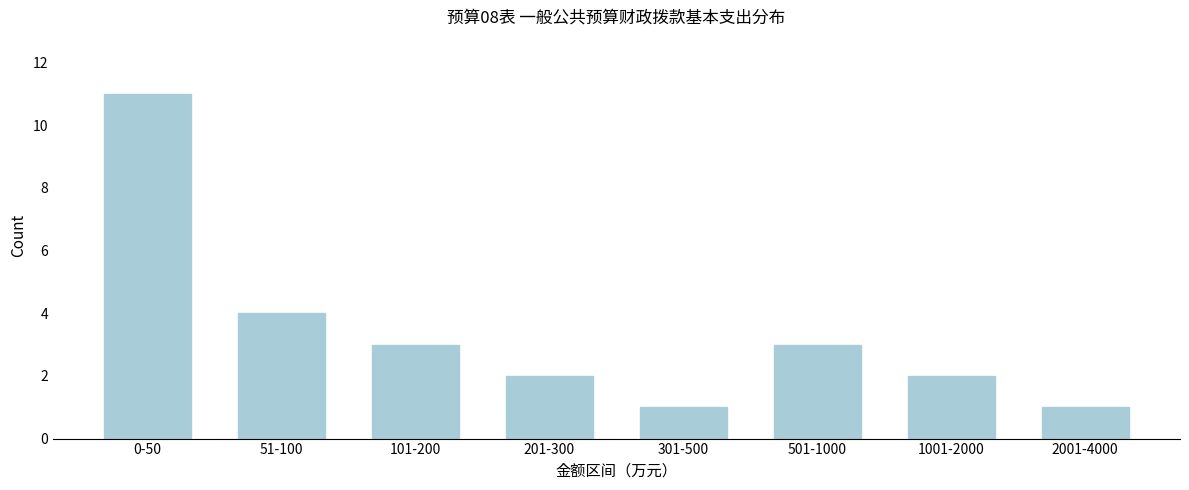

Reading left to right, transcribe all the data shown in this chart.

11	4	3	2	1	3	2	1